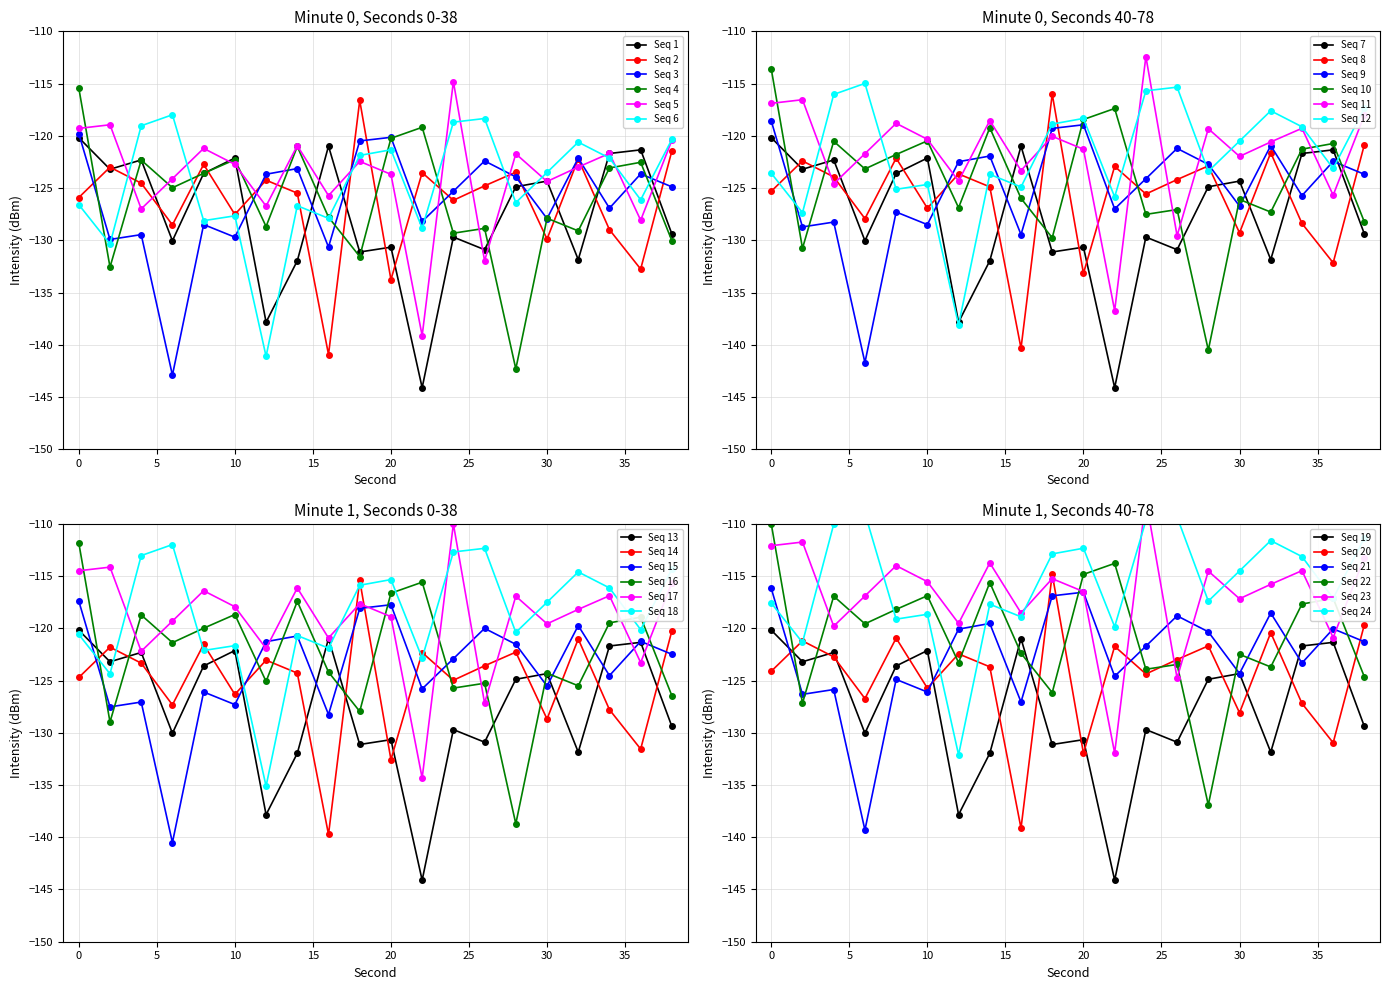

What is the minimum value for Seq 1?

-144.1